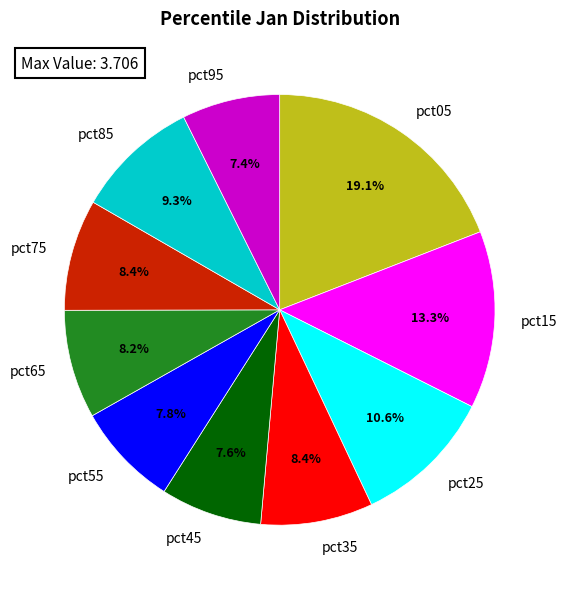

Which slice is the largest?

pct05